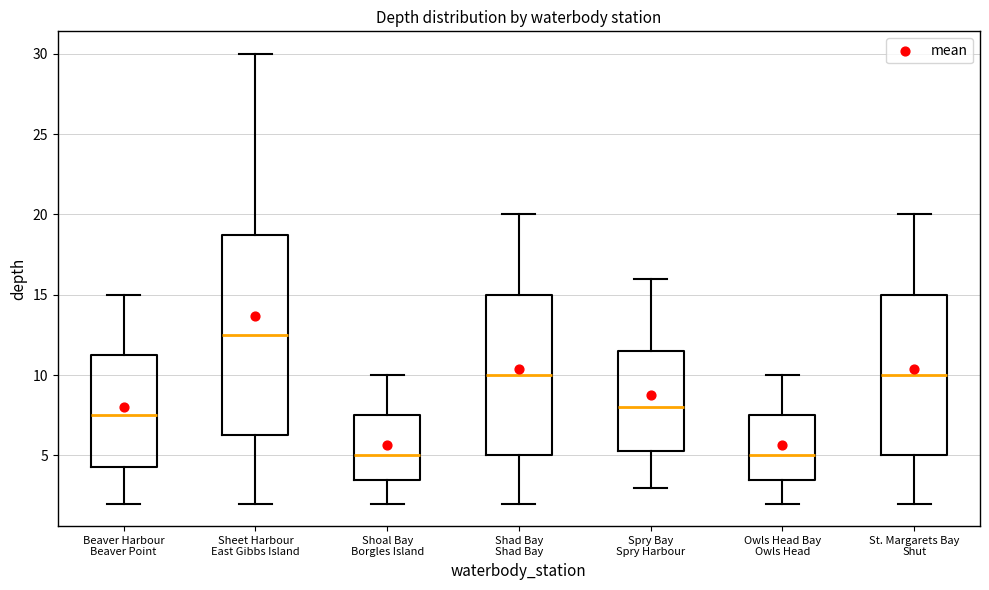

Where does the lower whisker of the box for Shoal Bay Borgles Island end on the y-axis? The values are not printed on the chart, so give them approximately, as read against the axis.

2.0